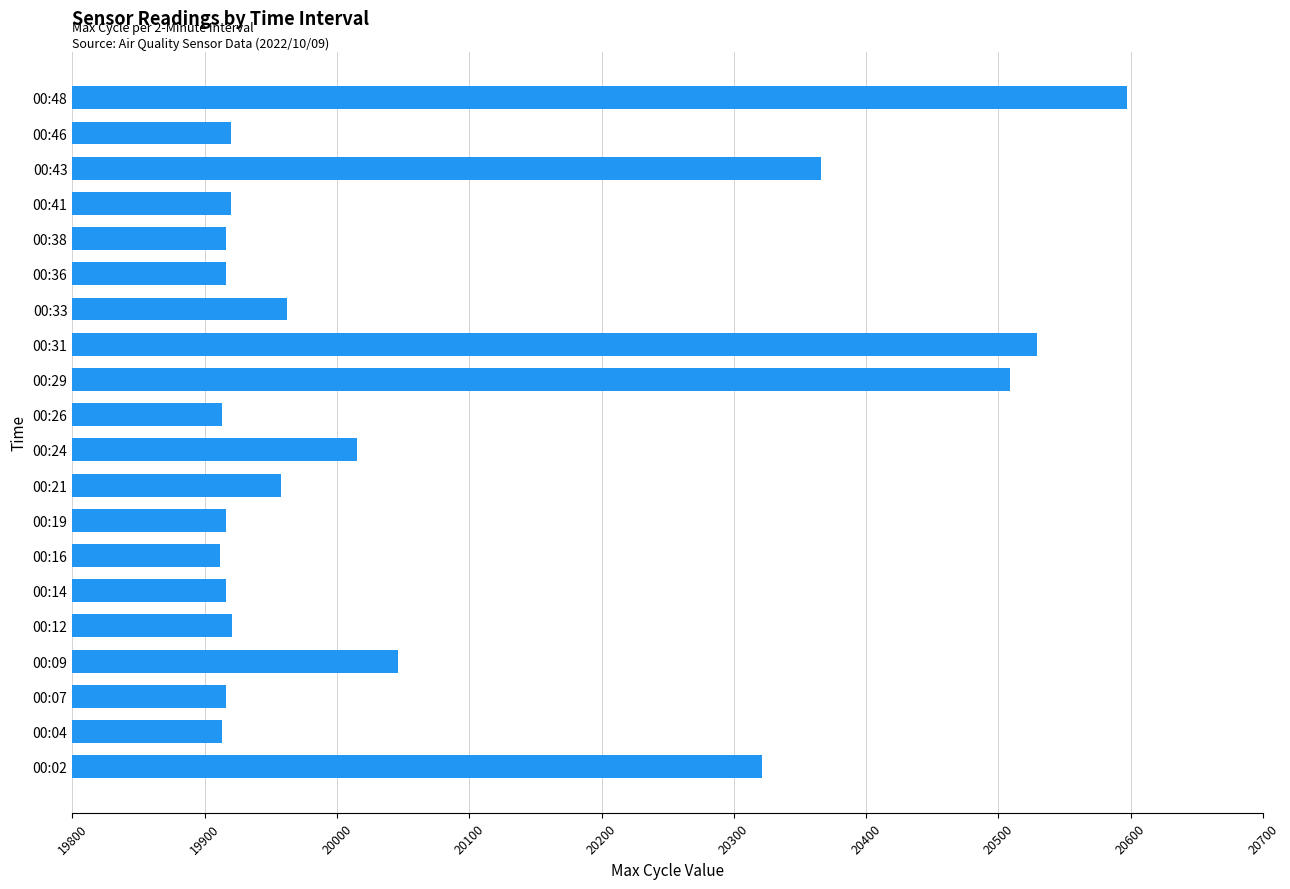

Where is the data nearest to the value 20254?

00:02